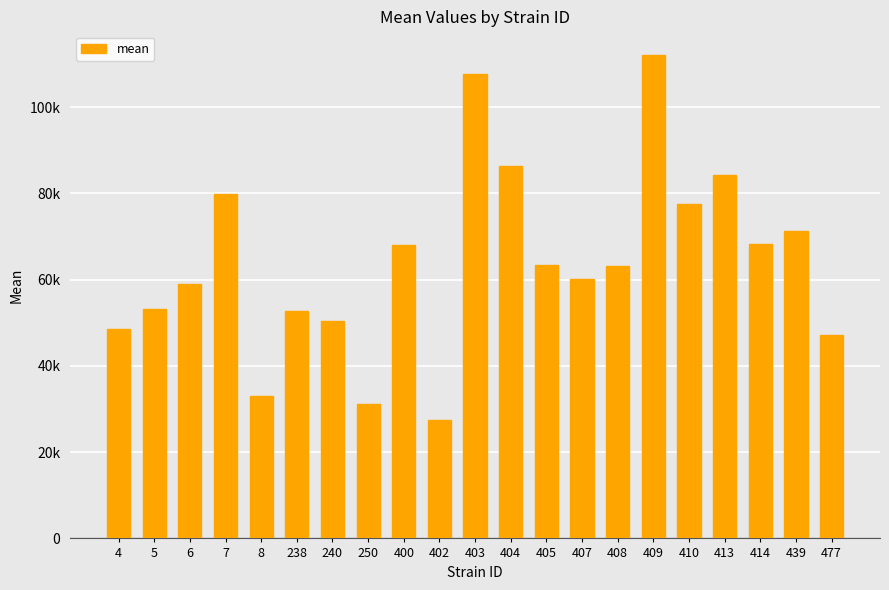

At which category does the chart reach its peak across all series?

409